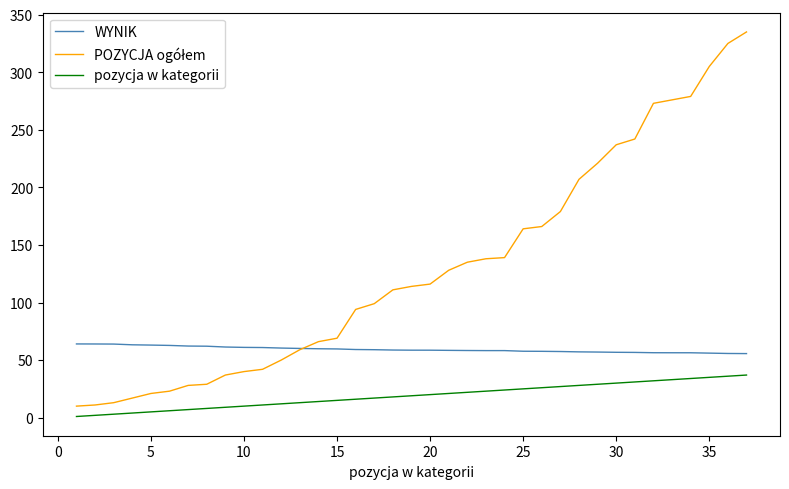

True or false: WYNIK and pozycja w kategorii intersect in this chart.

False